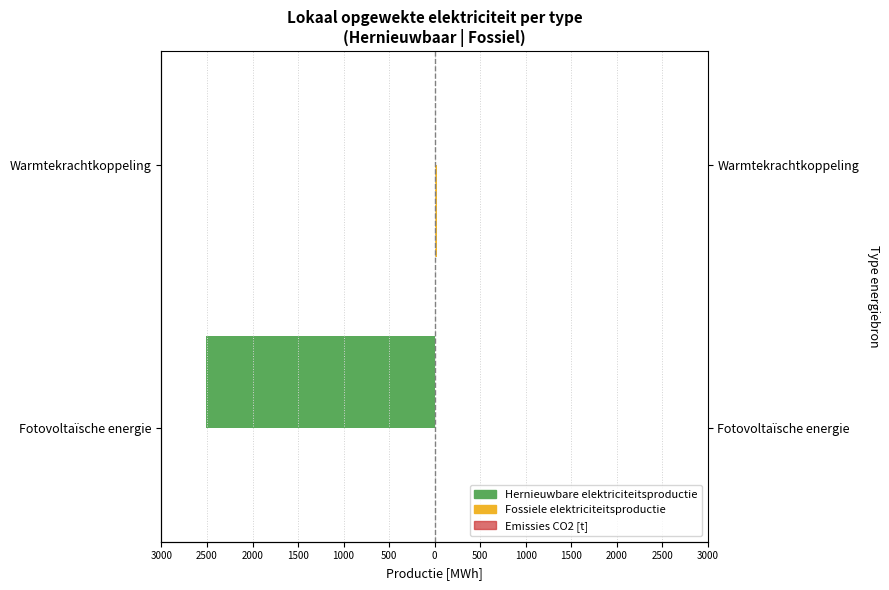

Where is Hernieuwbare elektriciteitsproductie nearest to the value -1256?

Warmtekrachtkoppeling